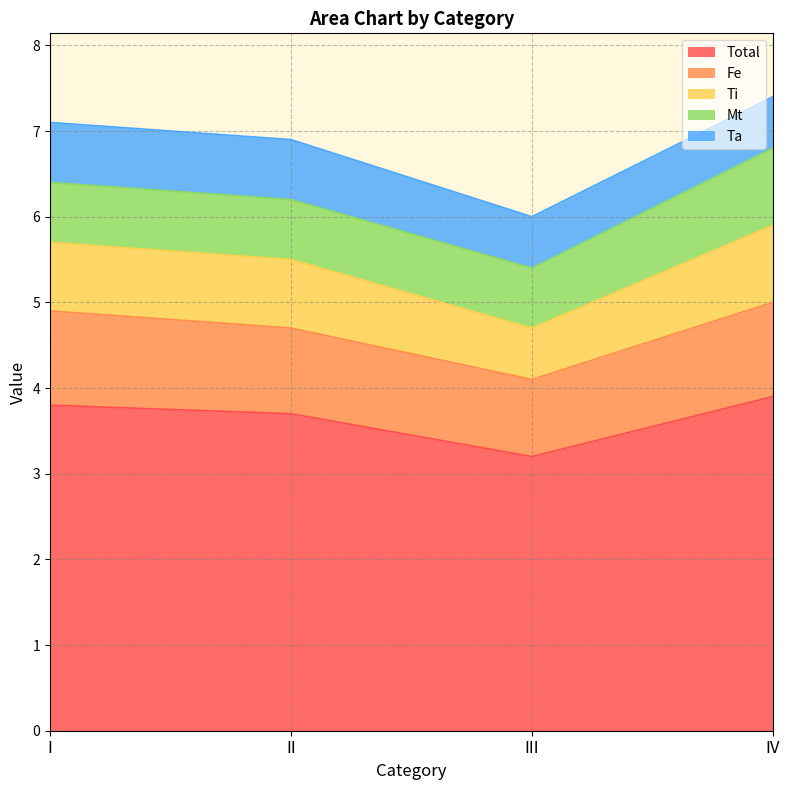

What is the value of the Mt point at the 3rd from the left?

0.7